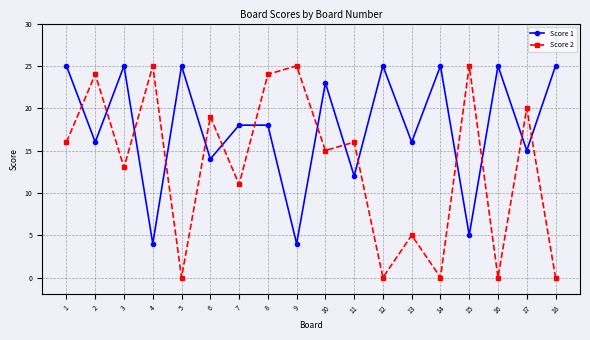

What is the difference between the highest and lowest values at 4?

21